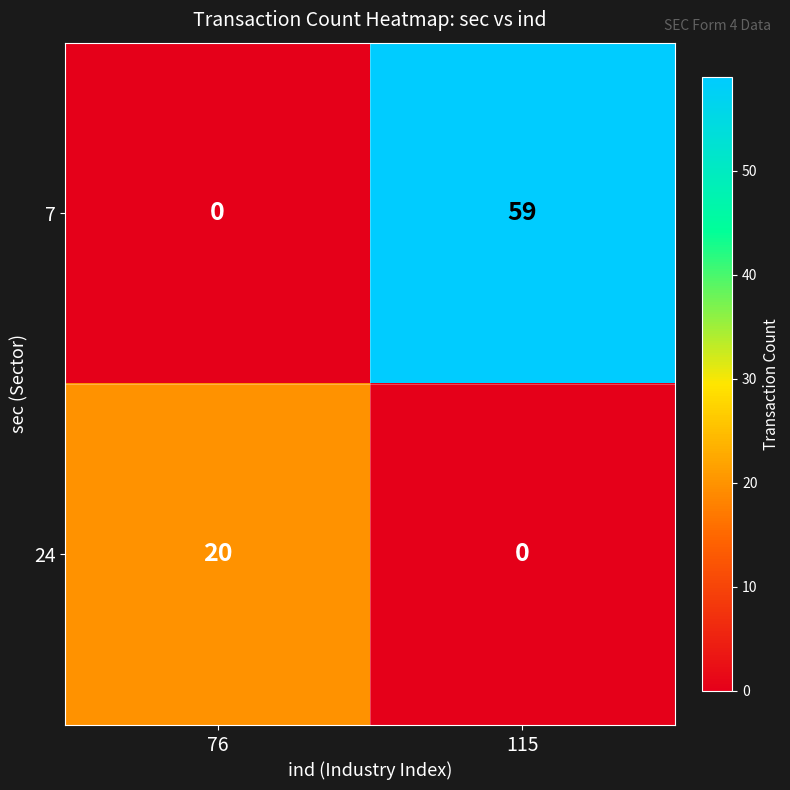

Is it true that 24 equals 20 at 76?

True